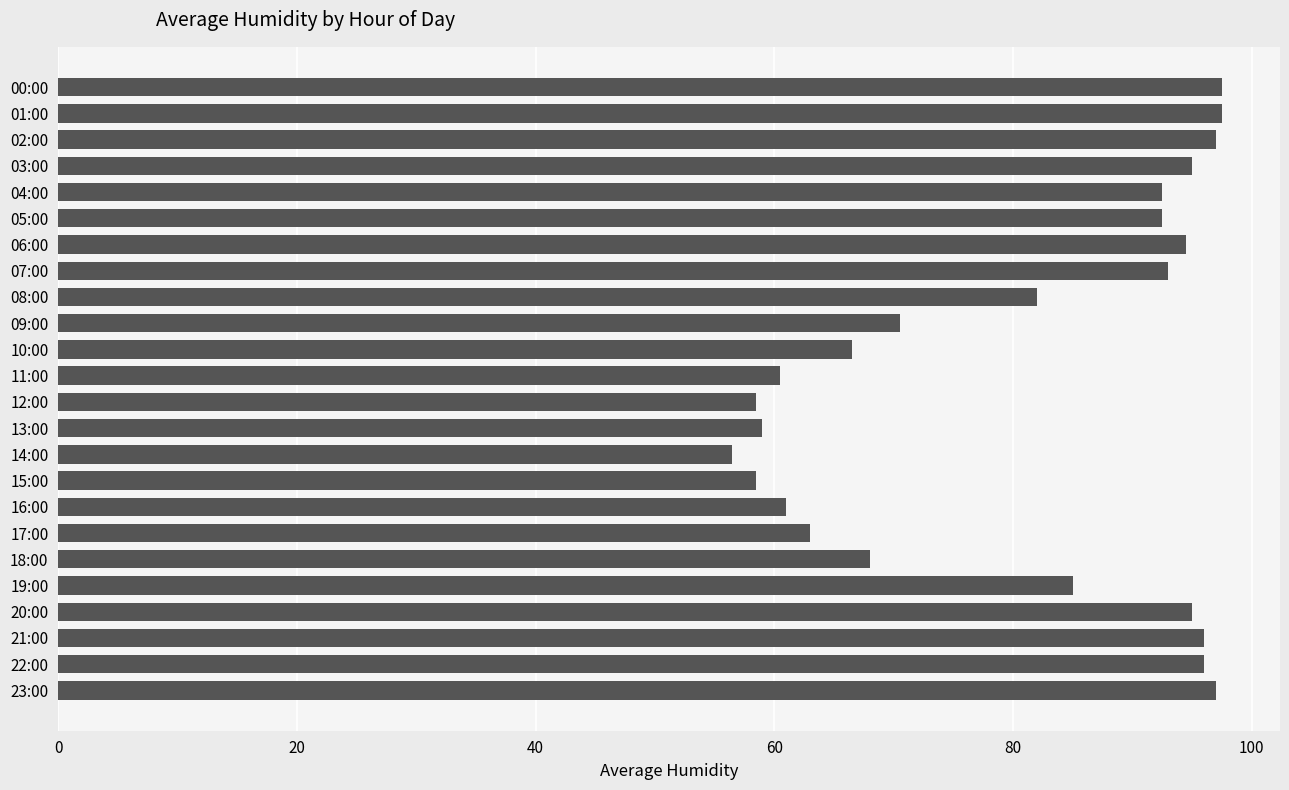

What is the difference between the second highest and second lowest values?

39.0